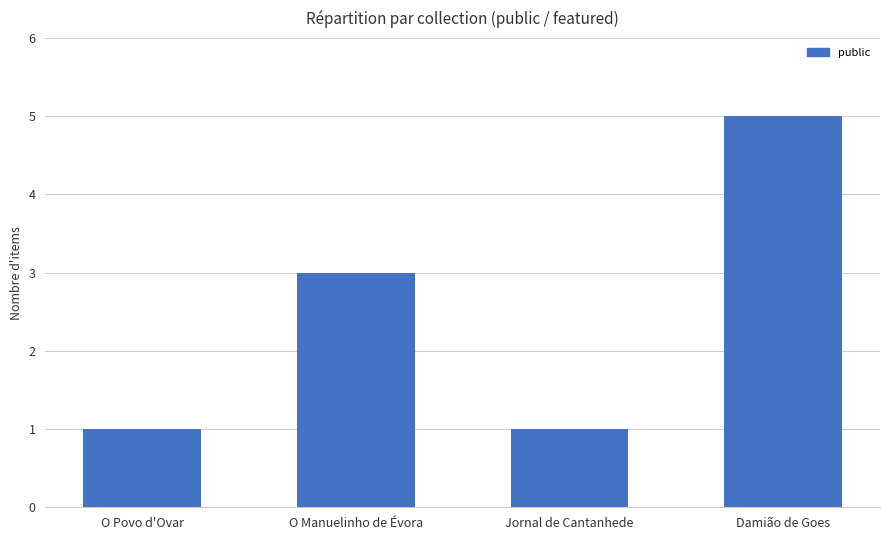

What is the difference between the values at Jornal de Cantanhede and O Manuelinho de Évora?

2